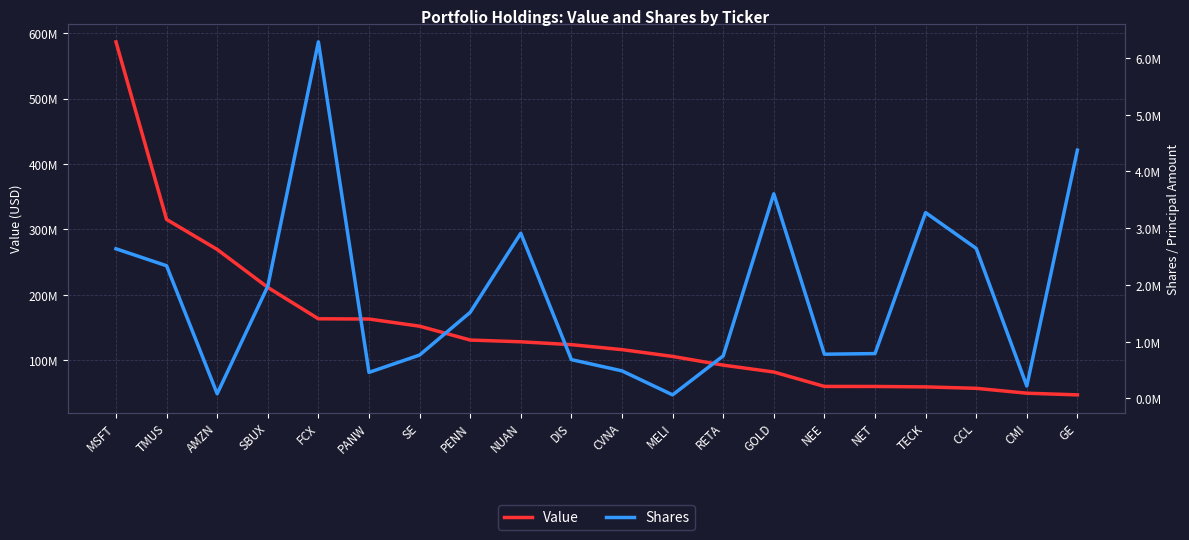

The Value series shows 155439709 at CVNA. True or false?

False